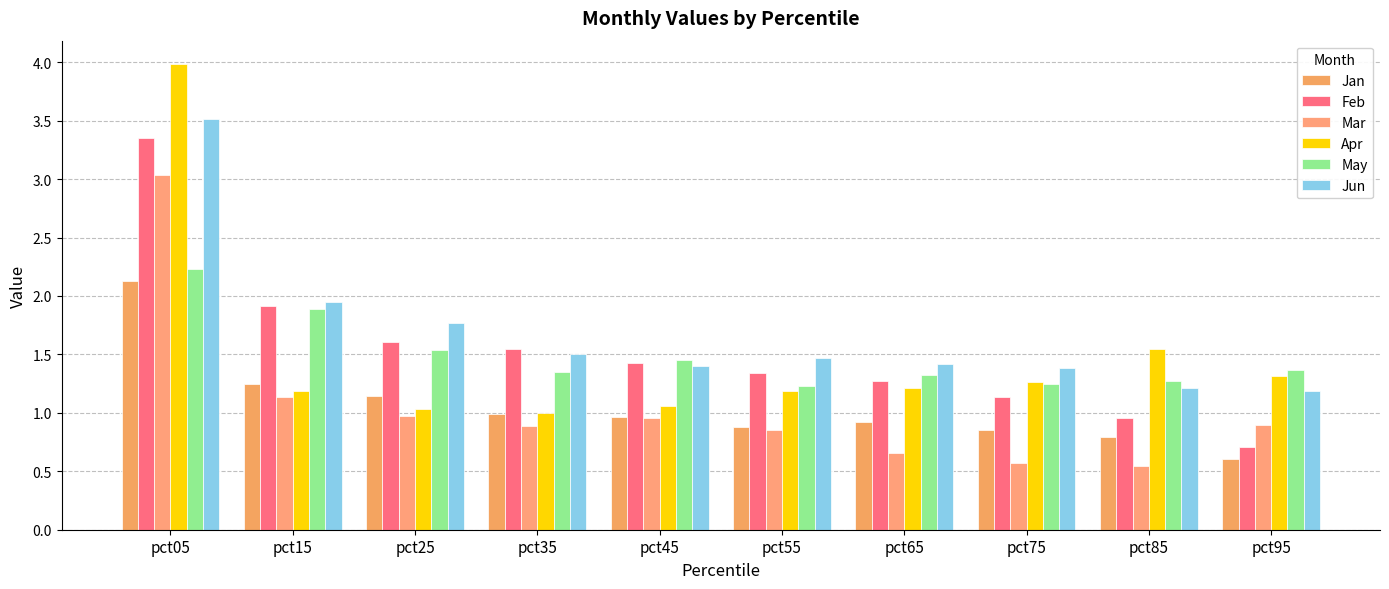

Reading left to right, transcribe all the data shown in this chart.

Jan: 2.1	1.2	1.1	1.0	1.0	0.9	0.9	0.9	0.8	0.6
Feb: 3.4	1.9	1.6	1.5	1.4	1.3	1.3	1.1	1.0	0.7
Mar: 3.0	1.1	1.0	0.9	1.0	0.9	0.7	0.6	0.5	0.9
Apr: 4.0	1.2	1.0	1.0	1.1	1.2	1.2	1.3	1.5	1.3
May: 2.2	1.9	1.5	1.4	1.5	1.2	1.3	1.2	1.3	1.4
Jun: 3.5	2.0	1.8	1.5	1.4	1.5	1.4	1.4	1.2	1.2